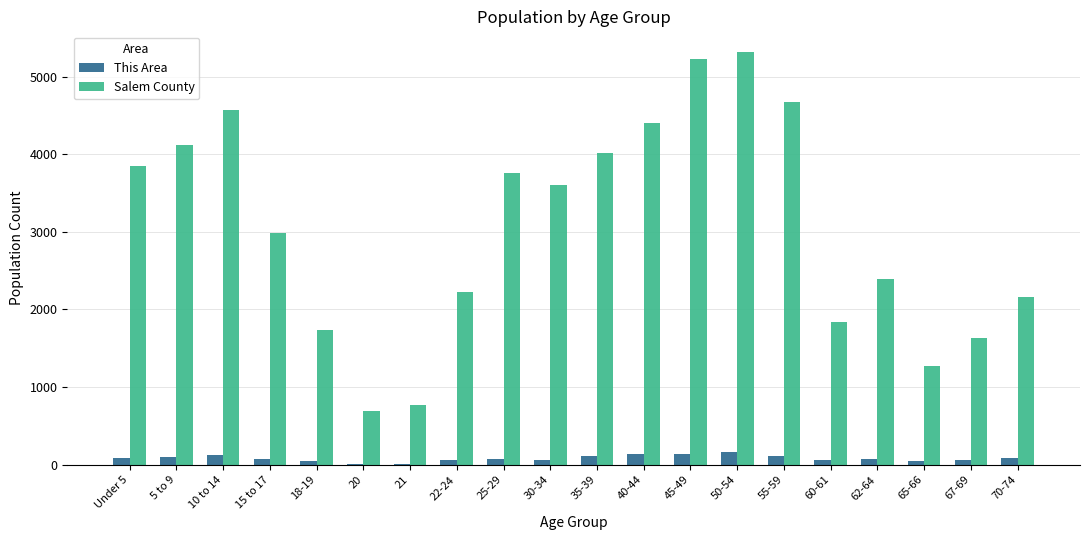

The value of Salem County at 45-49 is 5229. True or false?

True